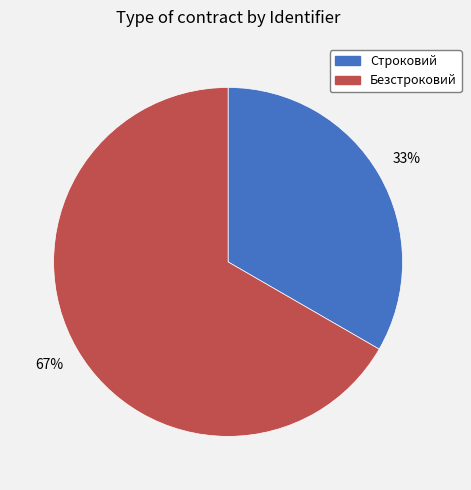

Between Безстроковий and Строковий, which is larger?

Безстроковий